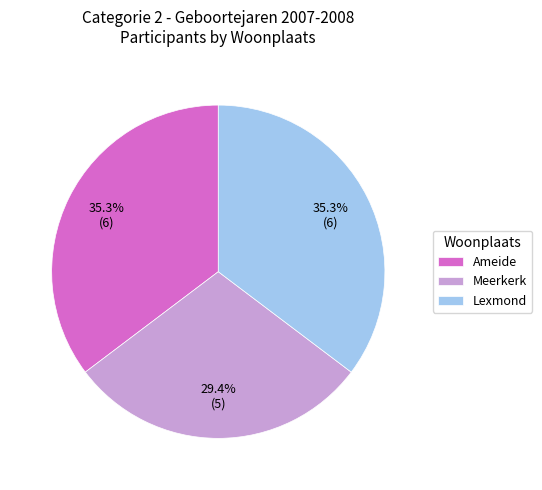

Count the number of slices in the pie.

3